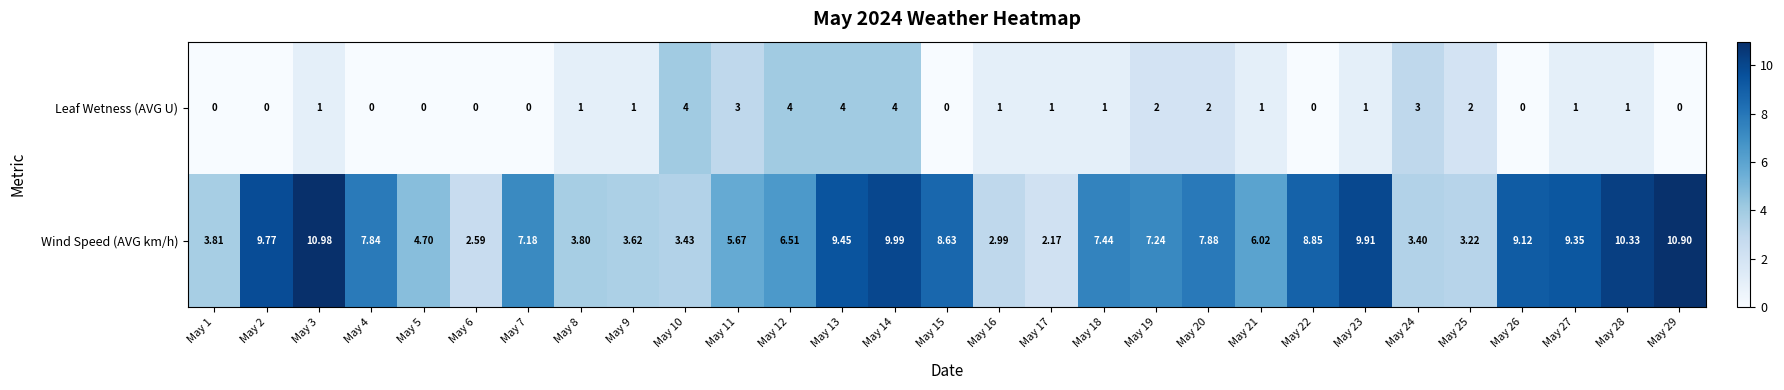

How many data points does each series have?

29